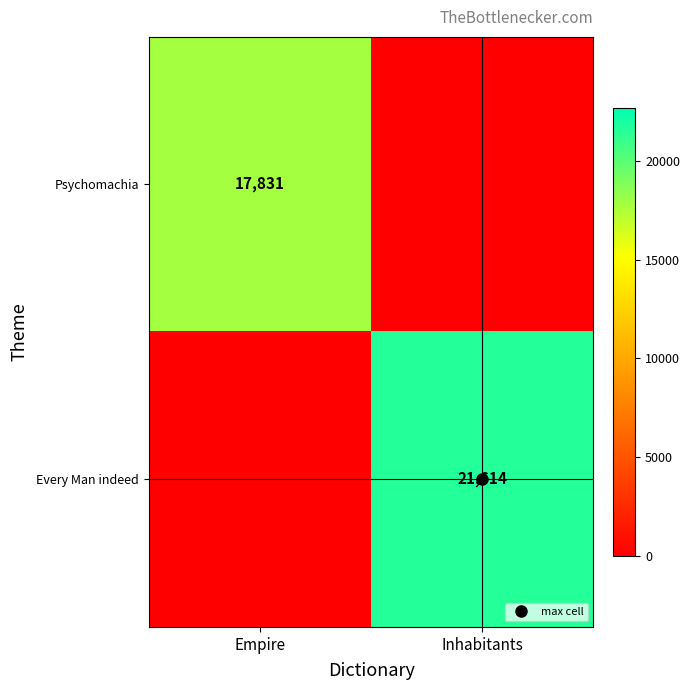

The value of Every Man indeed at Empire is 1. True or false?

True